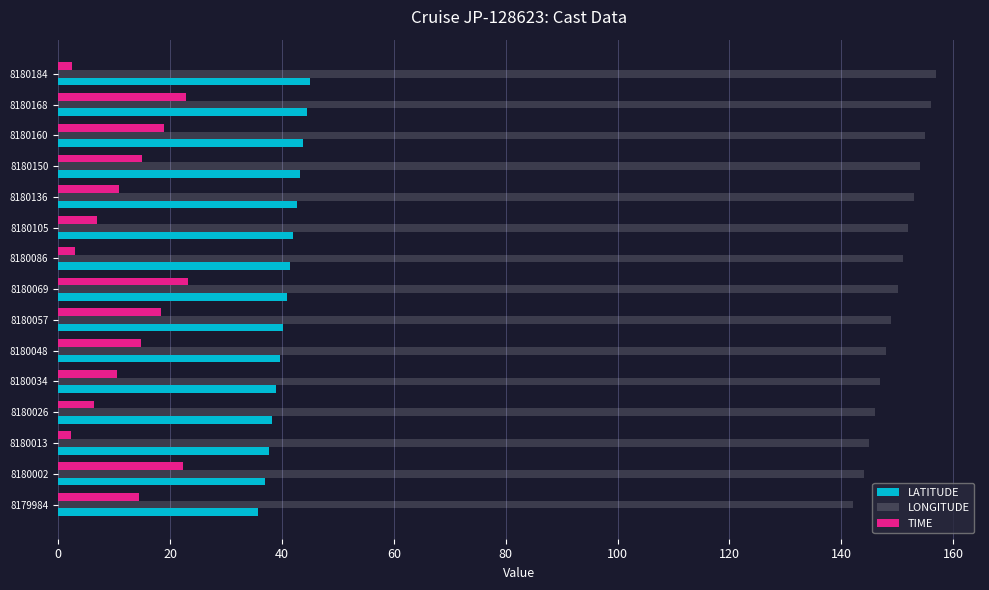

List the series in order of their overall mean, highest first.

LONGITUDE, LATITUDE, TIME